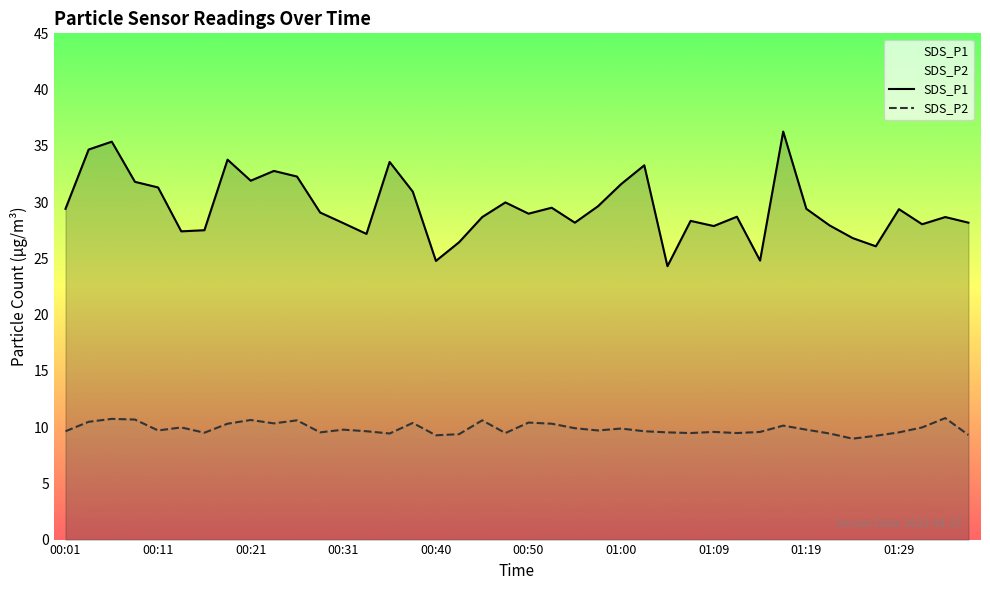

What is the spread (max minus min) of values at 17?

17.1